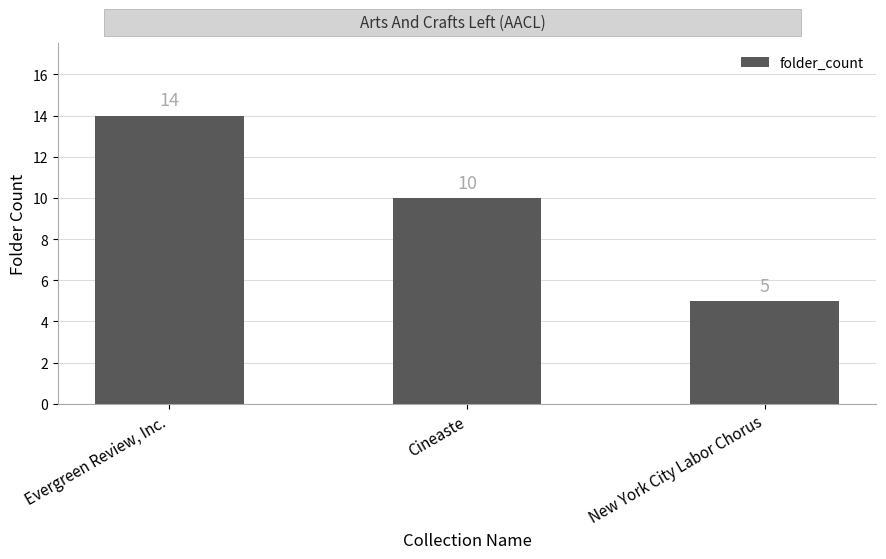

Which label corresponds to the smallest value in the chart?

New York City Labor Chorus